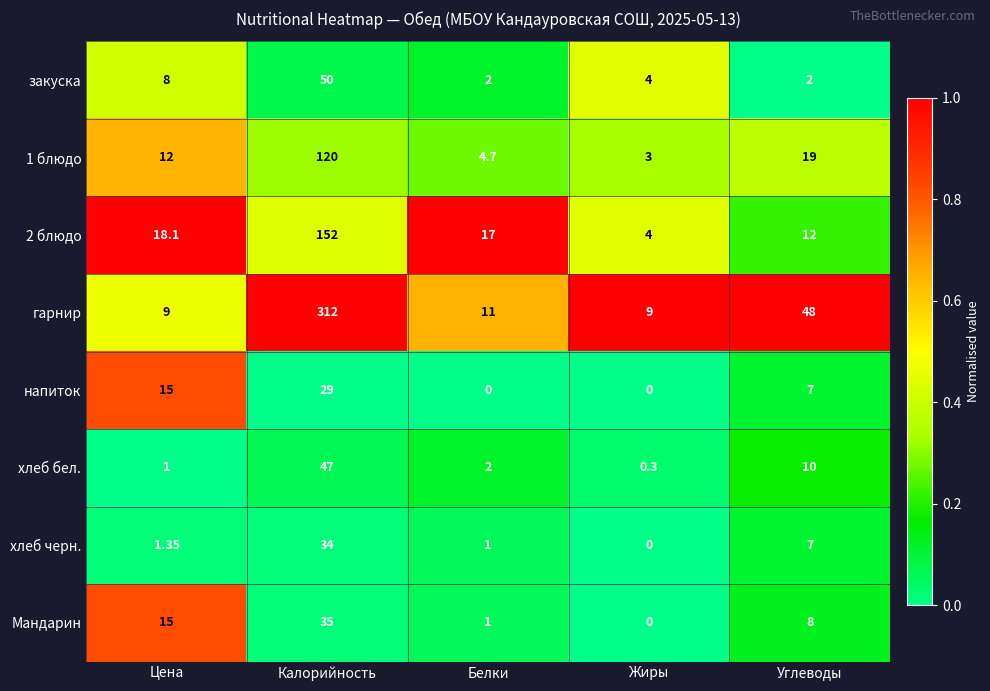

Where does the гарнир series first go above 11?

Калорийность